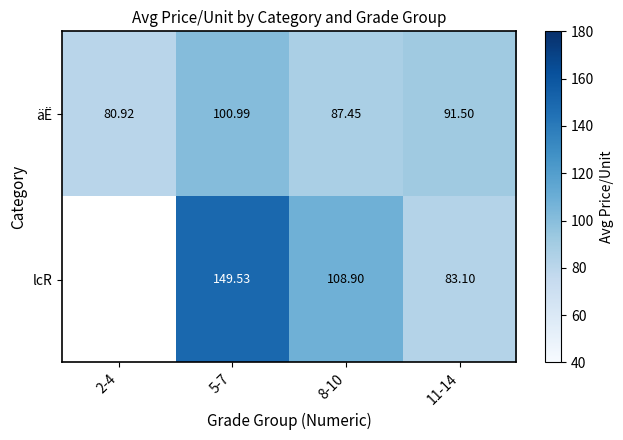

What is the average value of the äË series?

90.2